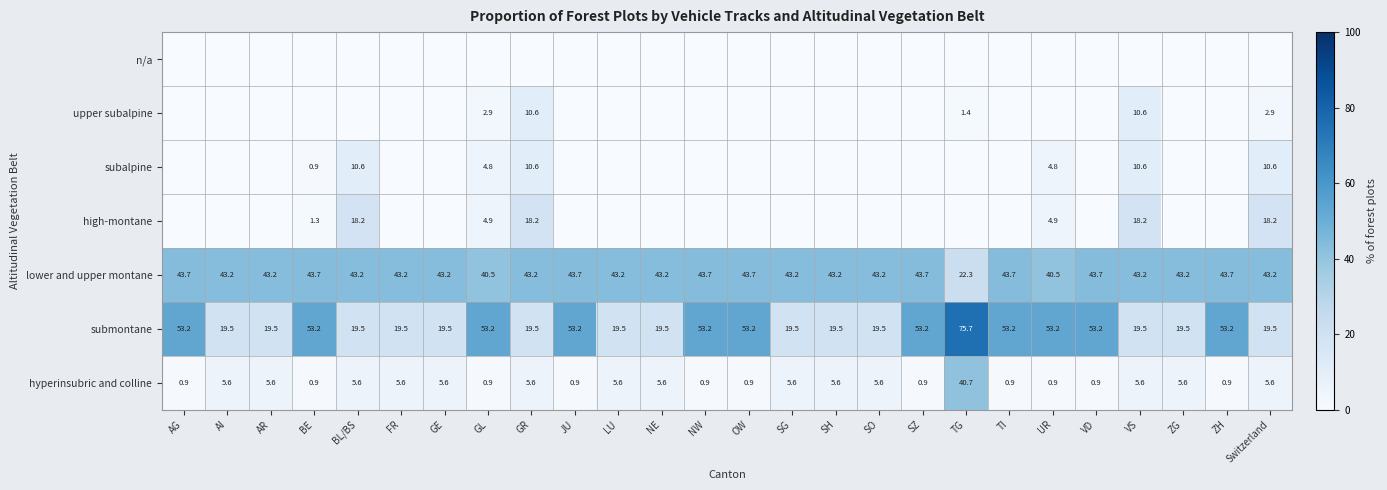

Where does the hyperinsubric and colline series first go above 5?

AI